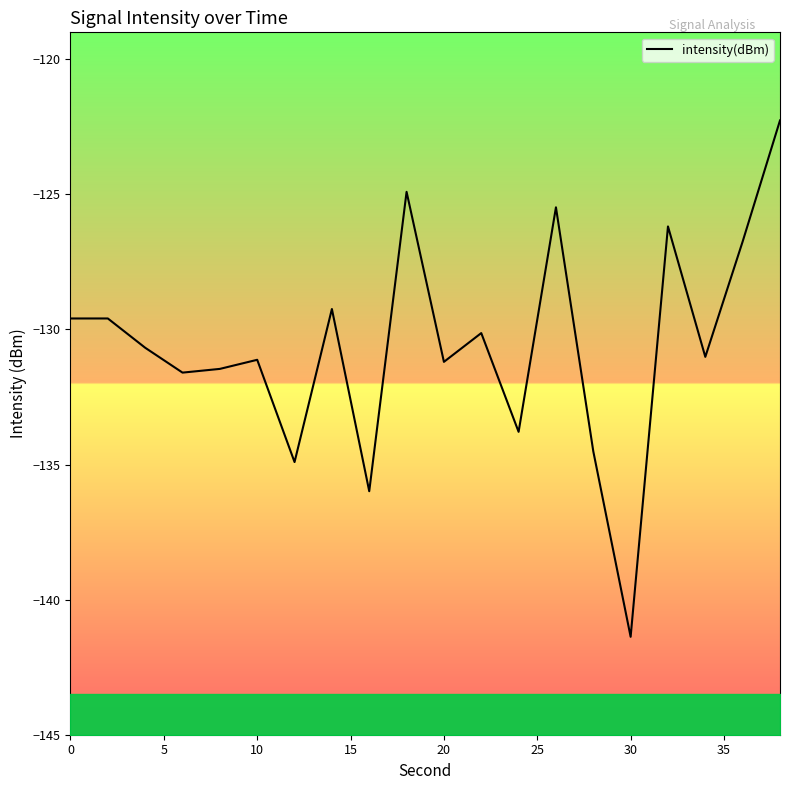

What is the sum of all values?

-2611.8